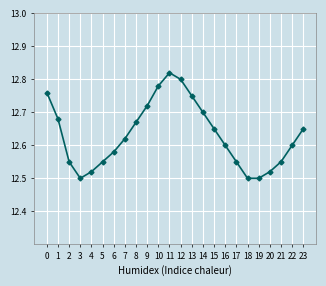

What is the ratio of the value at 16 to the value at 3?

1.0